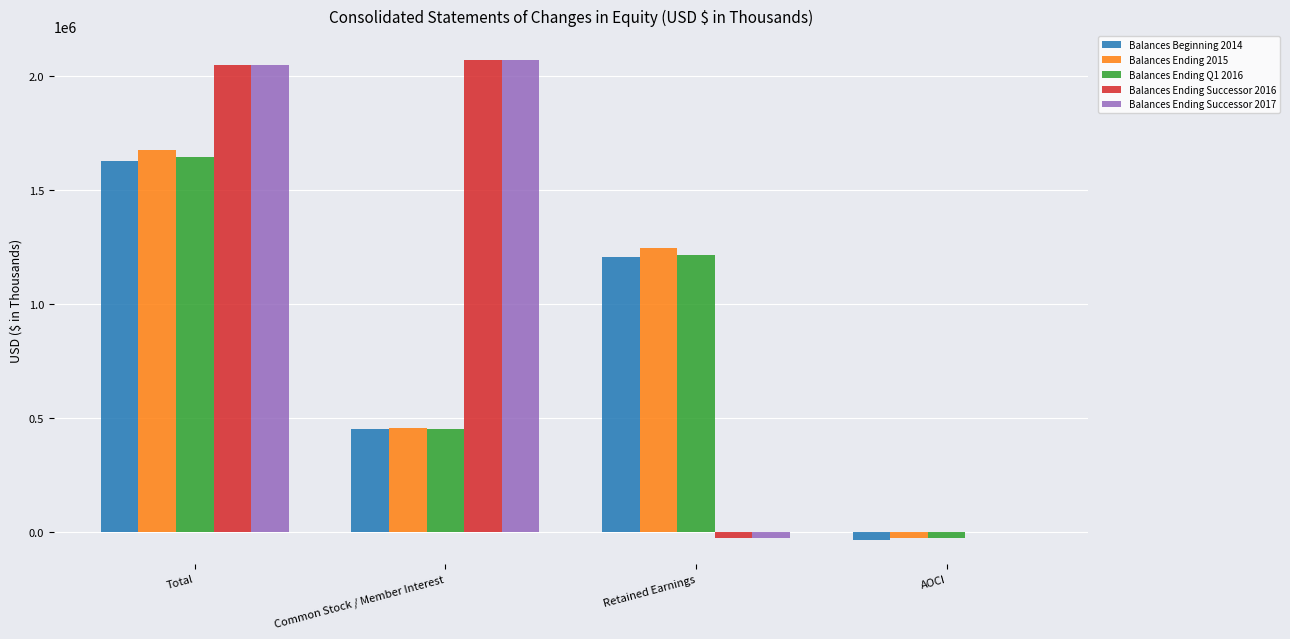

At which category is the sum across all series the highest?

Total